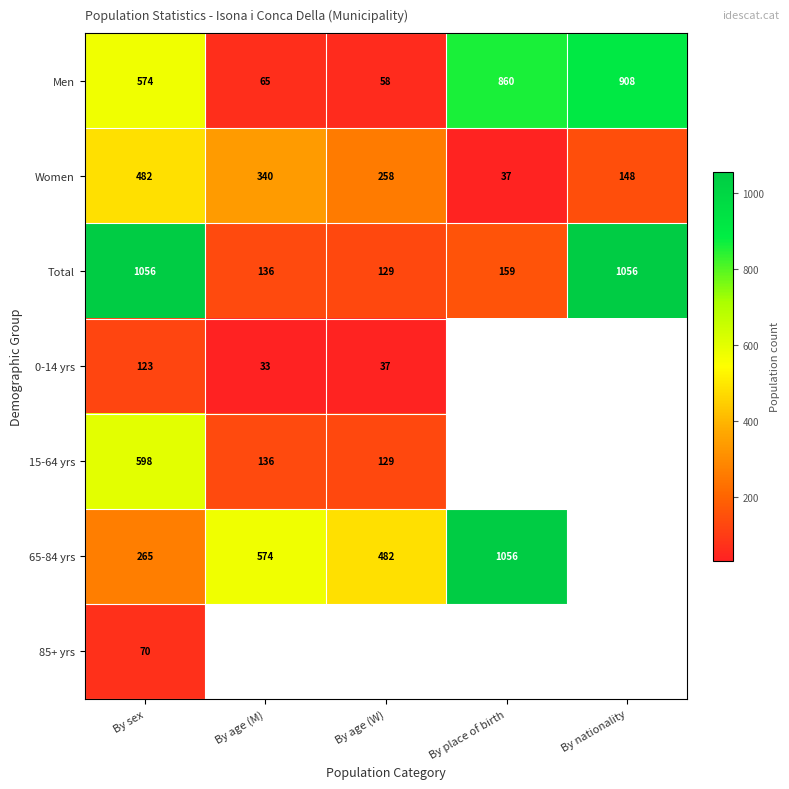

What is the sum of the 65-84 yrs values at By sex and By age (M)?

839